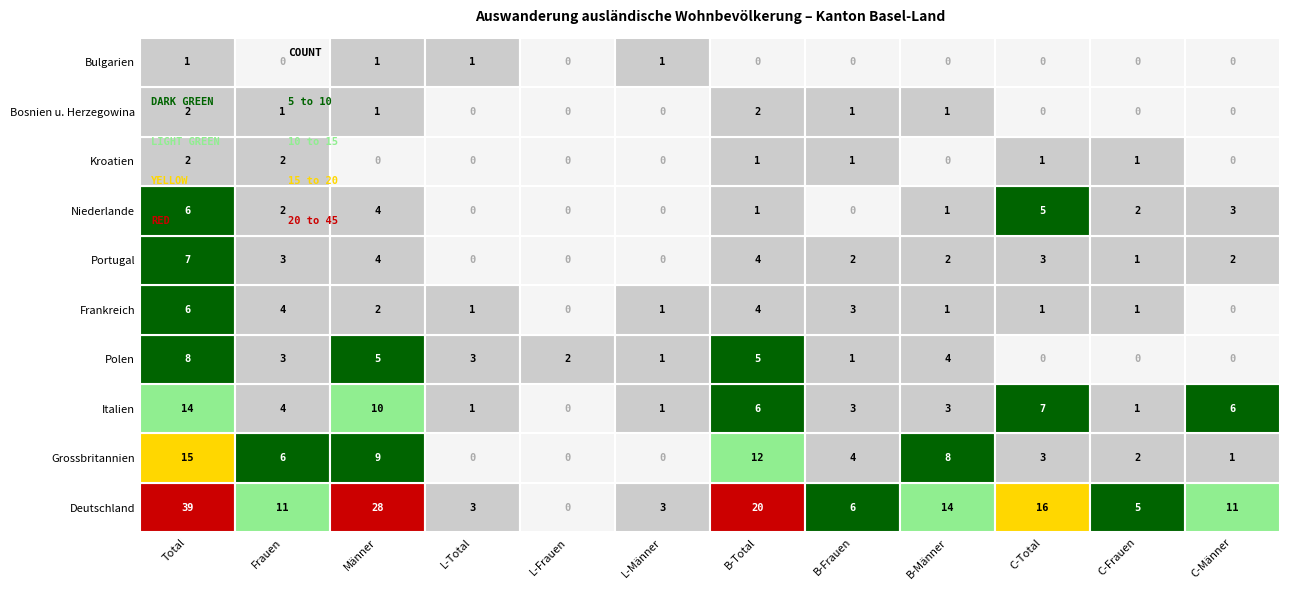

At 0, list the series in order from smallest to largest.

Bulgarien, Kroatien, Bosnien u. Herzegowina, Frankreich, Niederlande, Portugal, Polen, Italien, Grossbritannien, Deutschland